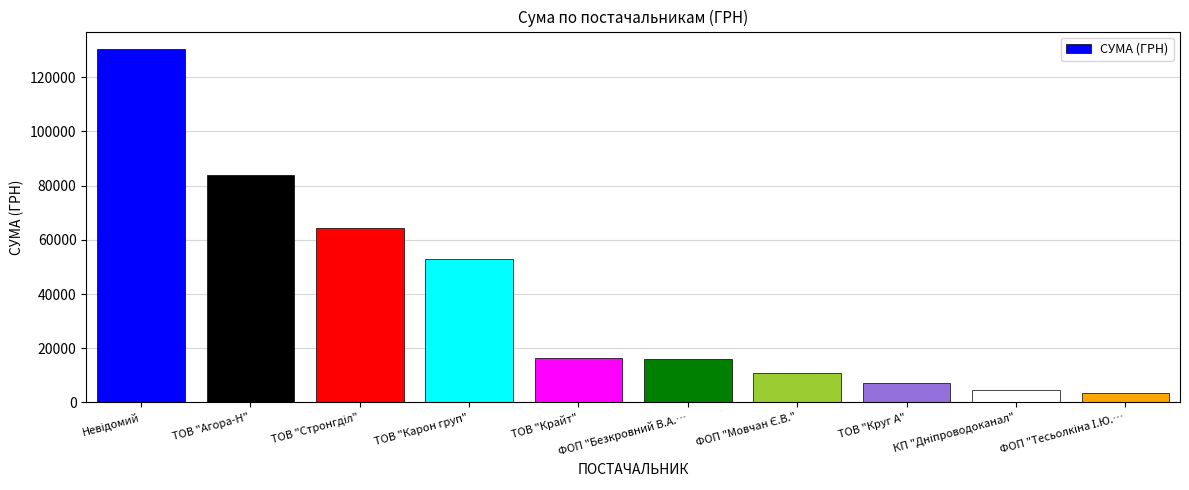

How many bars are there in total?

10